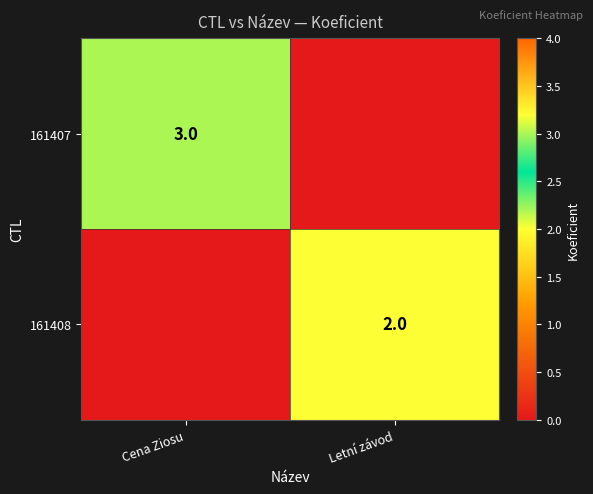

Is it true that 161407 equals 3 at Cena Ziosu?

True